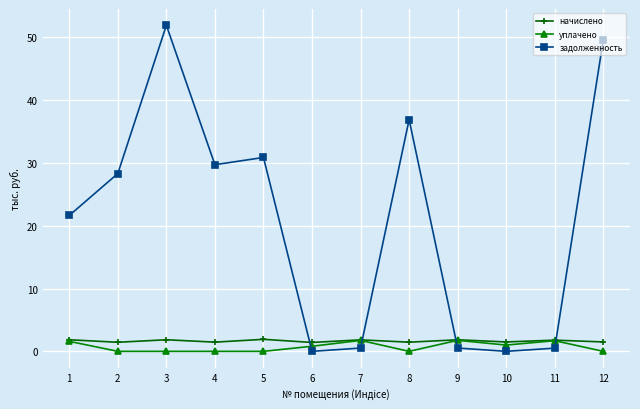

Where does the задолженность series first go above 28?

2